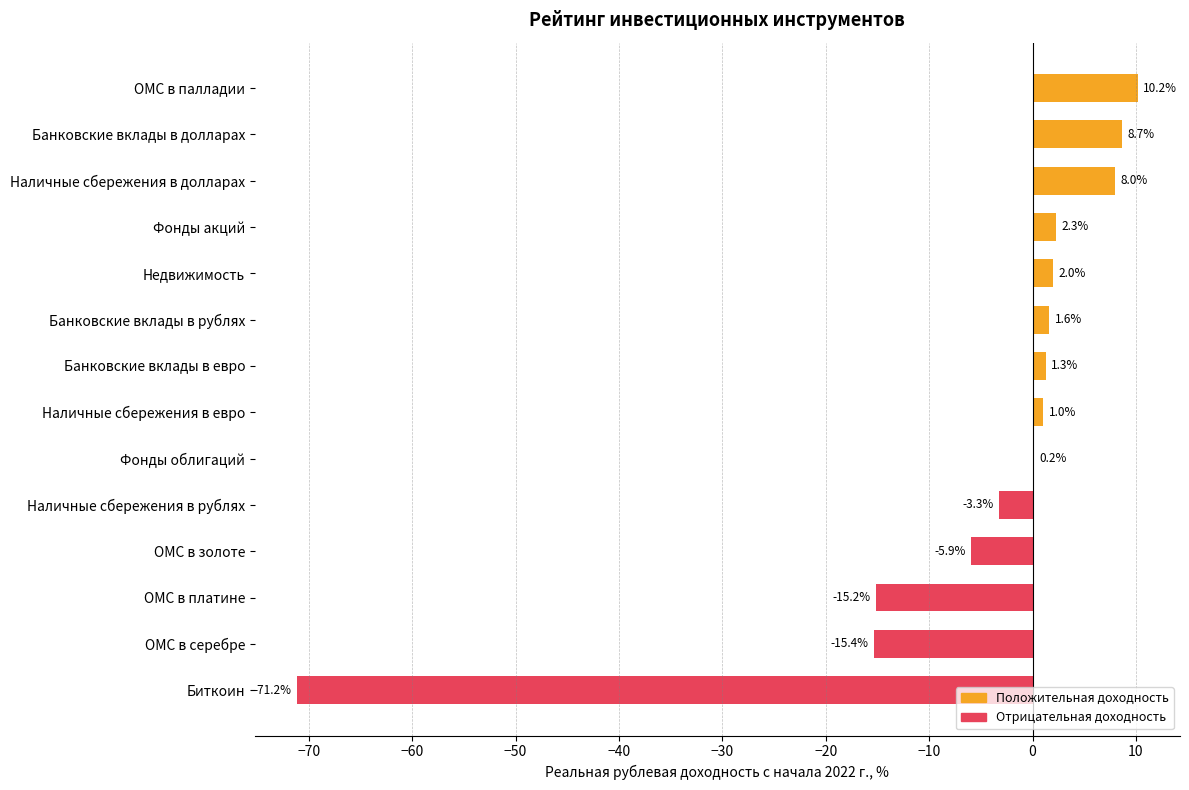

Which label corresponds to the largest value in the chart?

ОМС в палладии